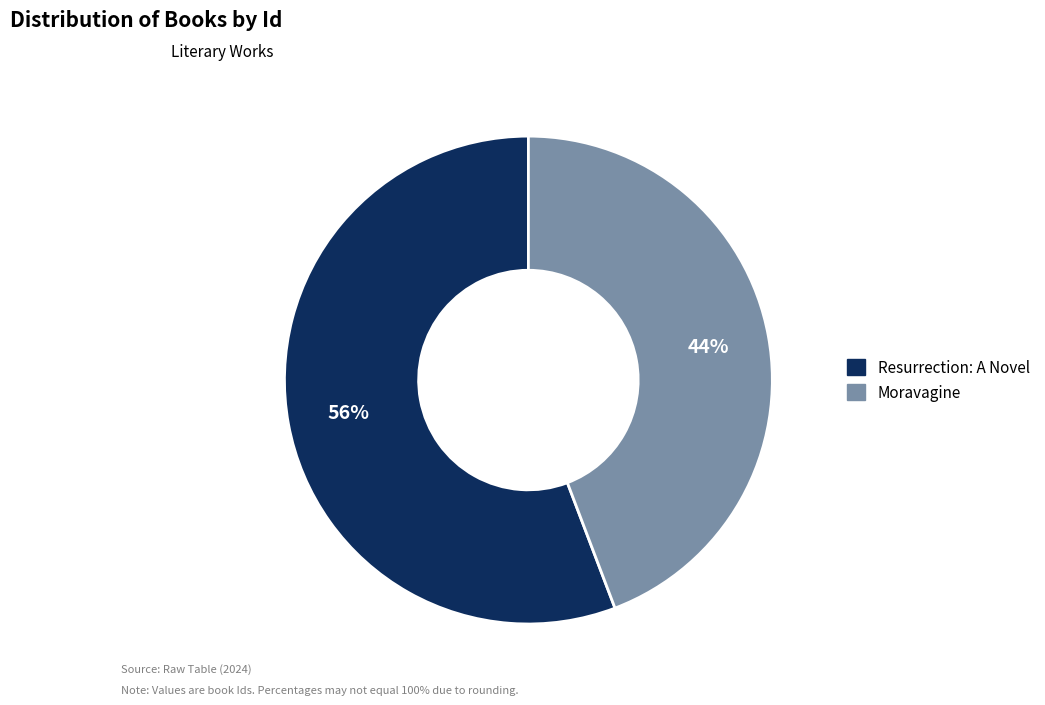

How many slices are in this pie chart?

2